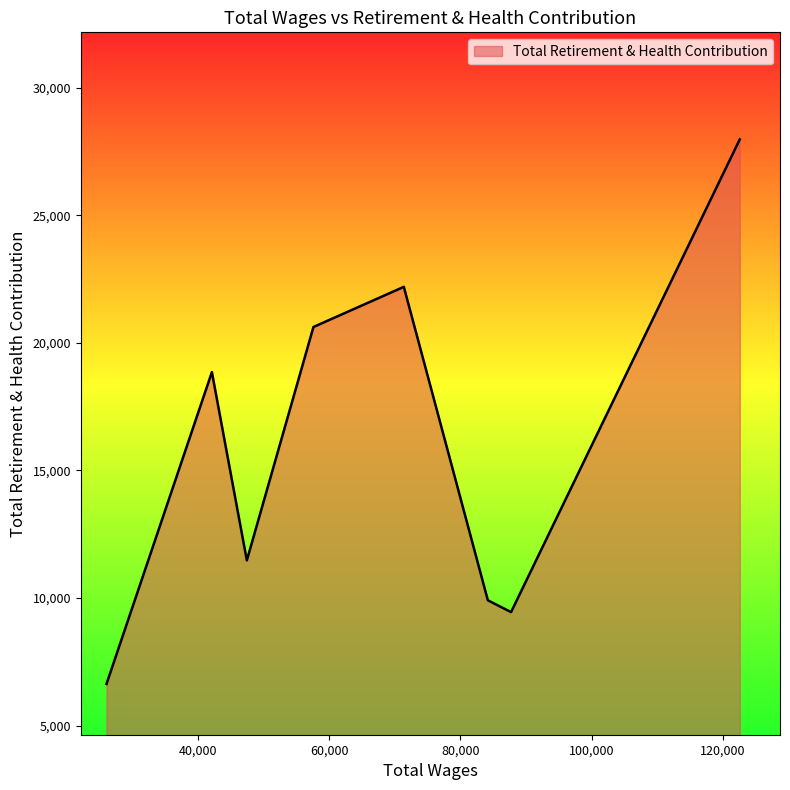

What is the difference between the maximum and minimum values?

21347